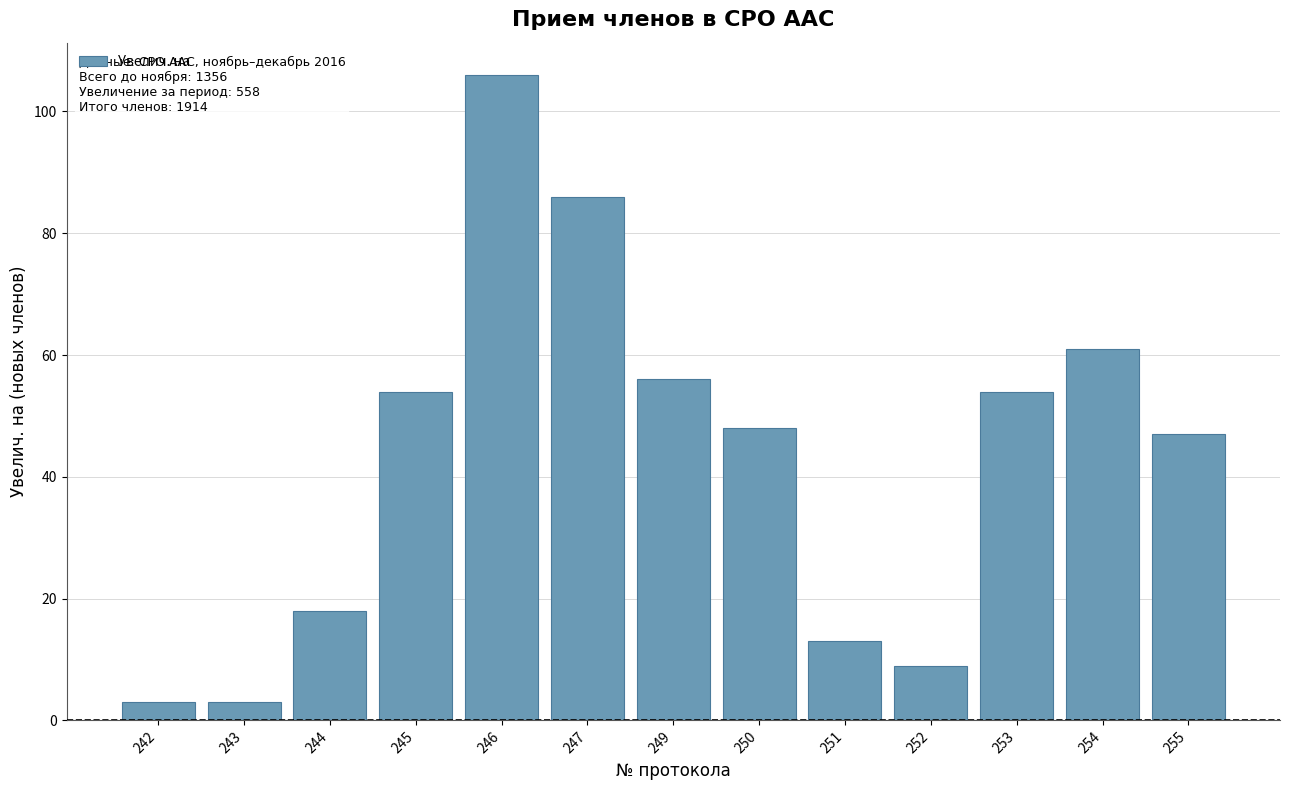

What is the value of the 9th bar from the left?

13